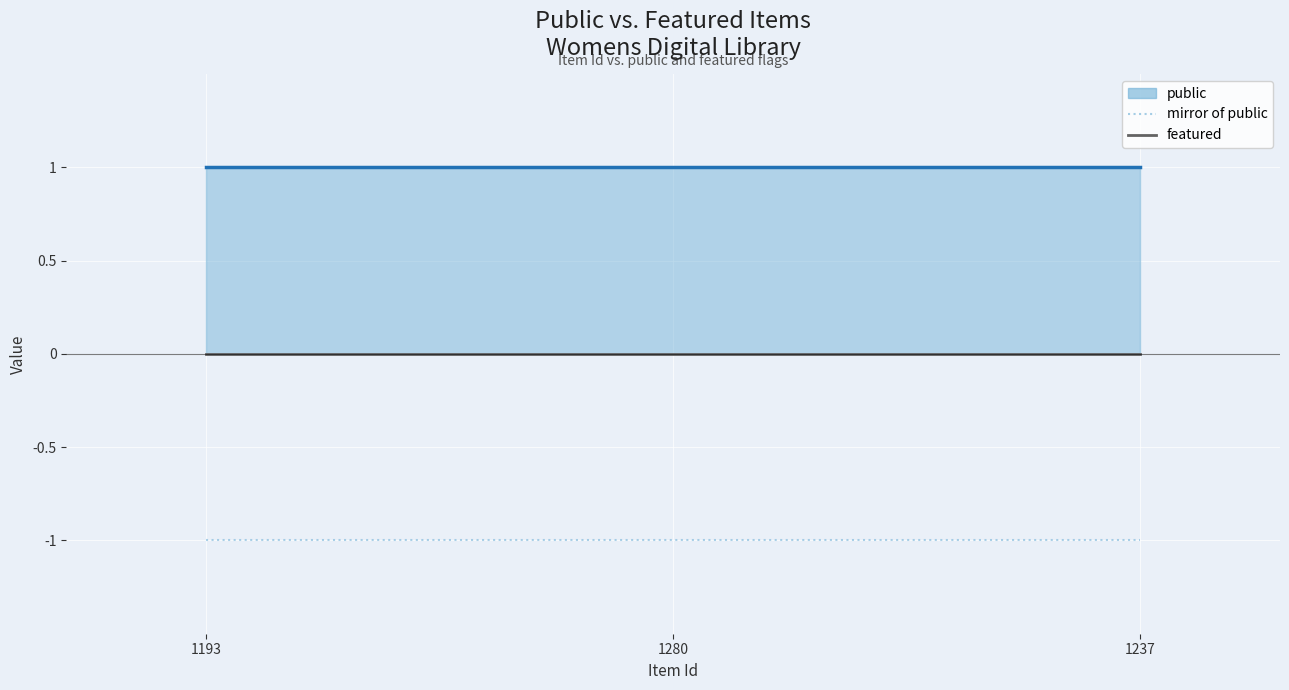

At which label does mirror of public reach its minimum?

1193